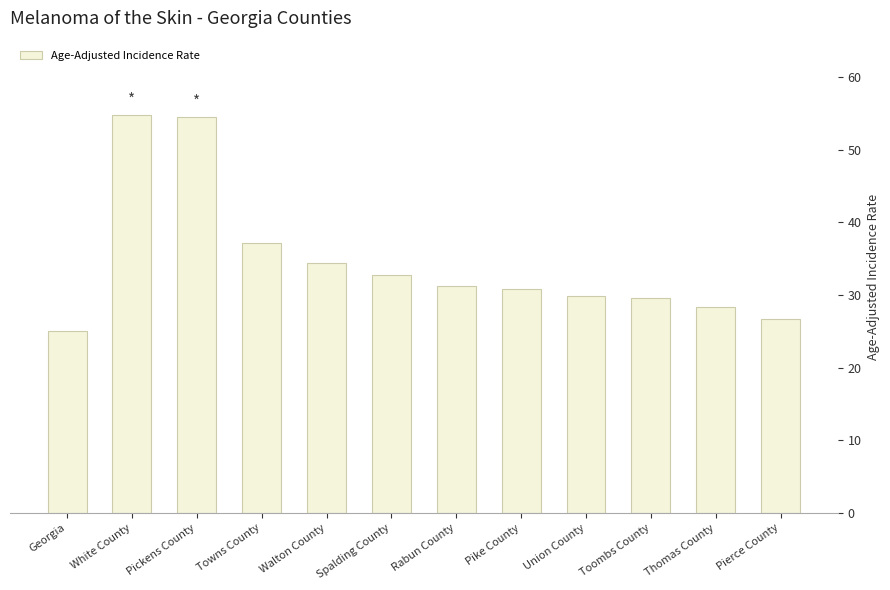

How many data points does each series have?

12